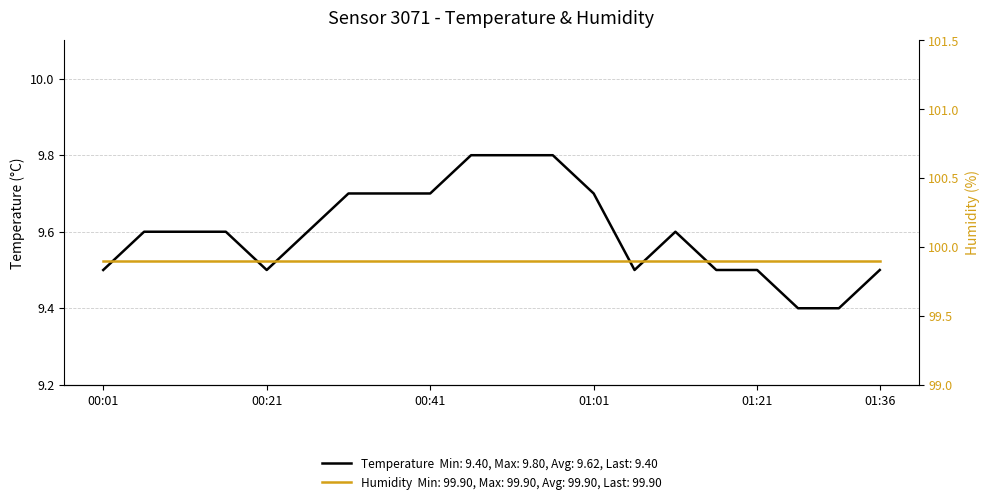

How many lines are shown in the chart?

2